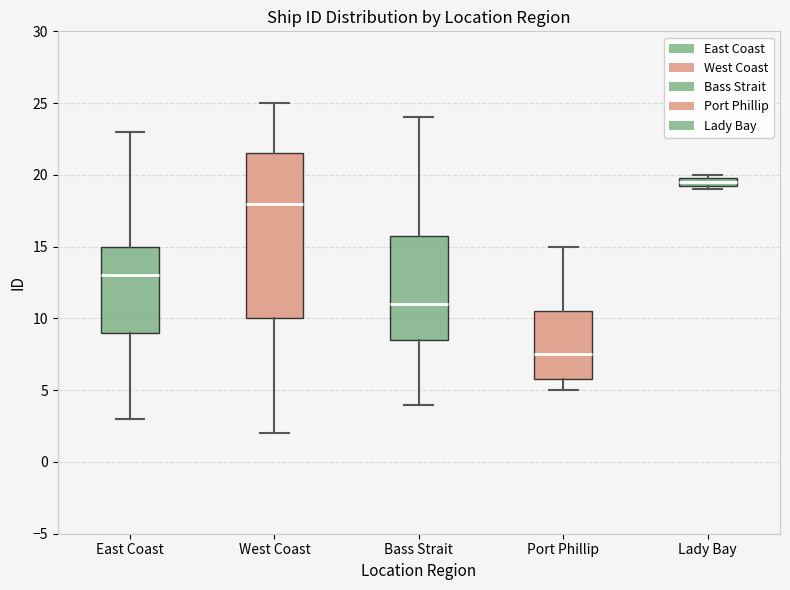

Where does the median line of the box for West Coast sit on the y-axis? The values are not printed on the chart, so give them approximately, as read against the axis.

18.0